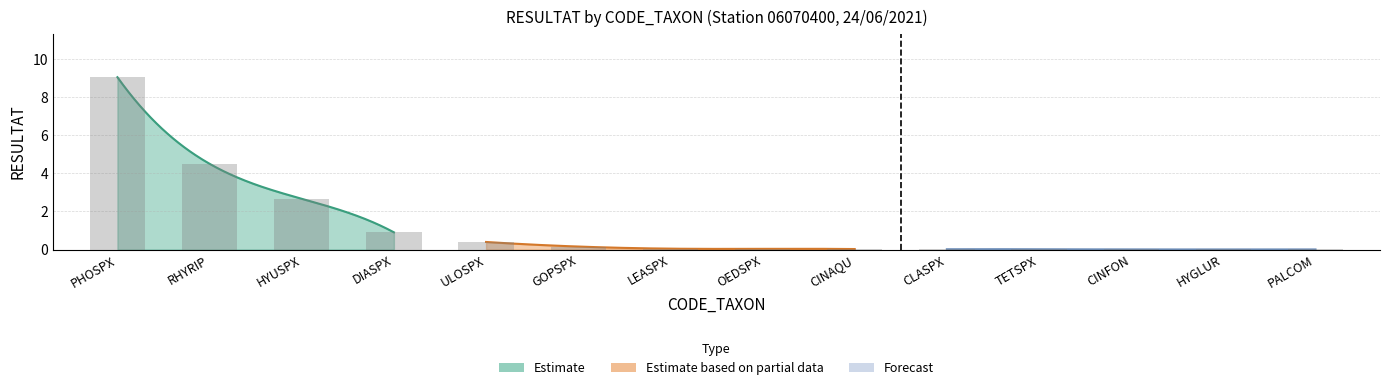

Which label corresponds to the smallest value in the chart?

CINFON